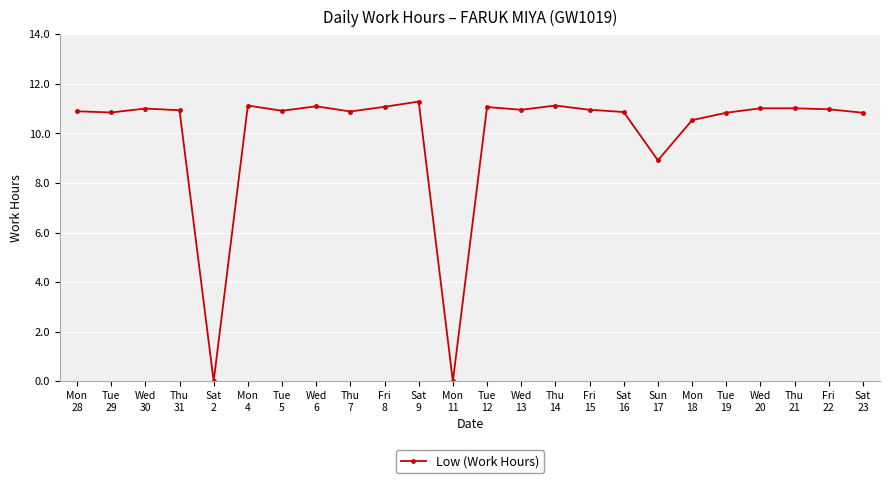

What is the greatest value displayed?

11.3